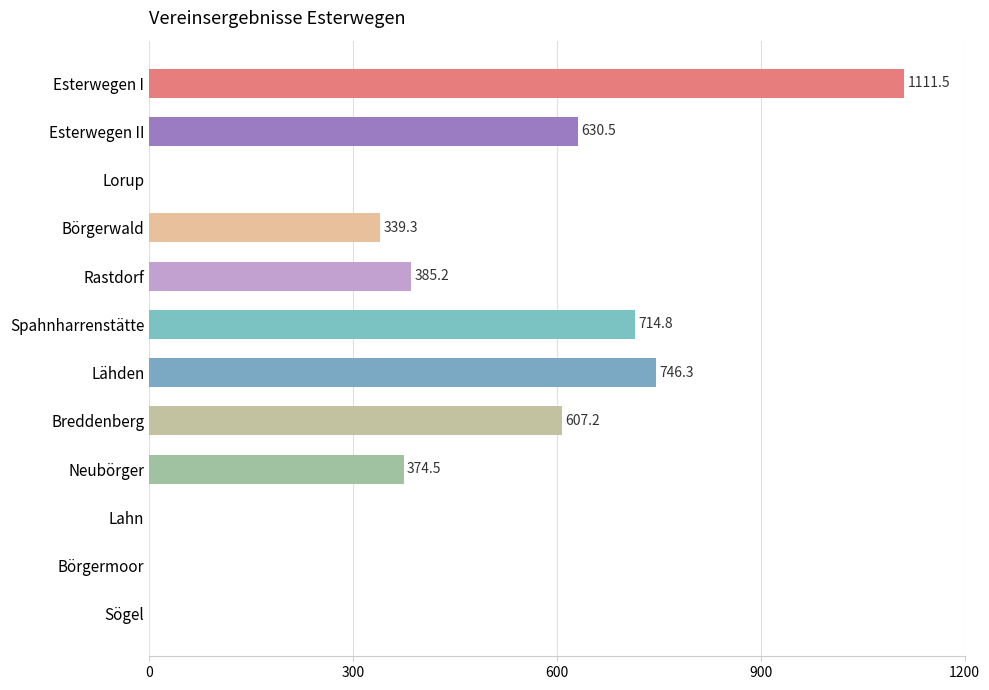

What is the maximum value shown in the chart?

1111.5